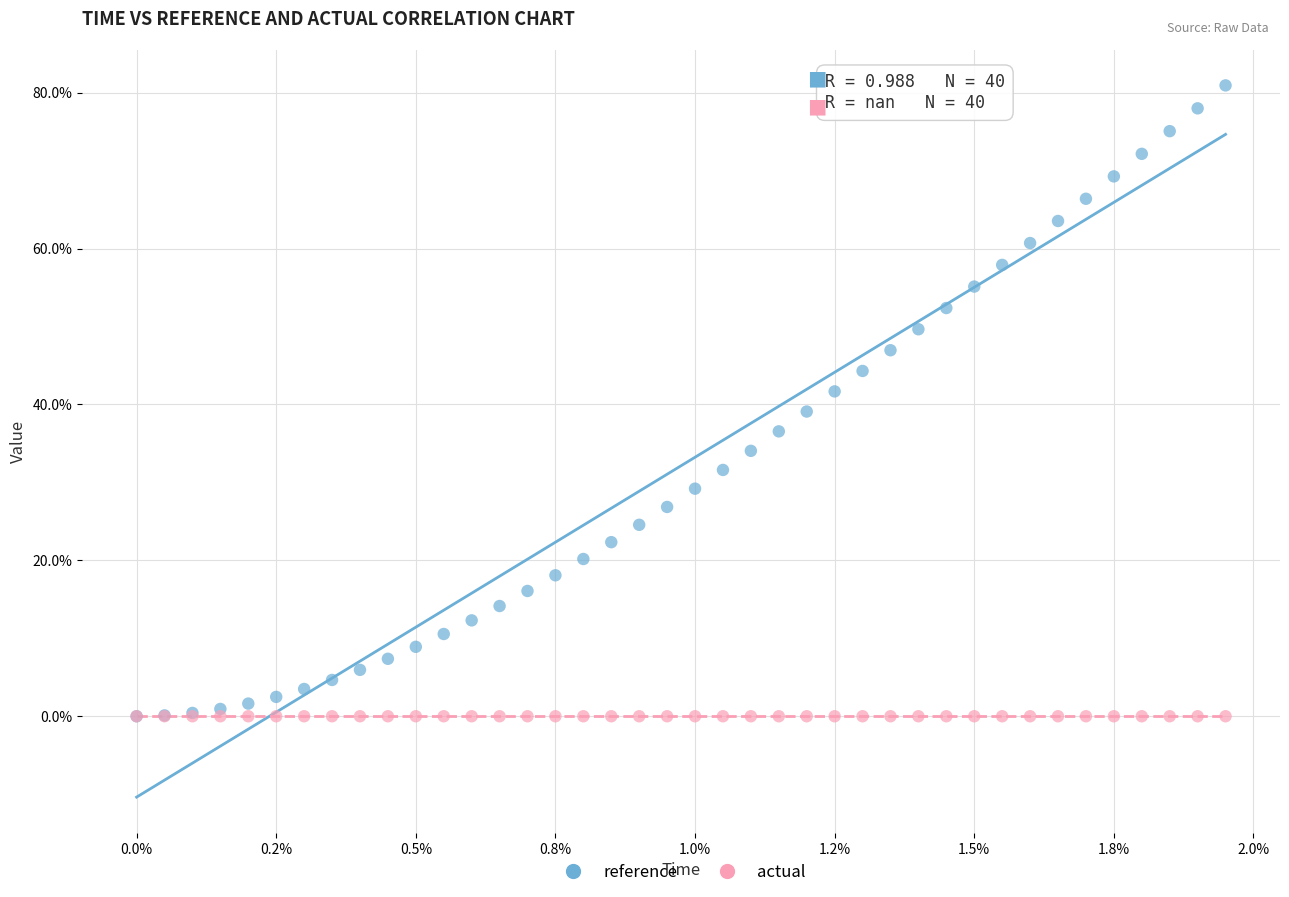

Which series contains the highest Y value?

reference